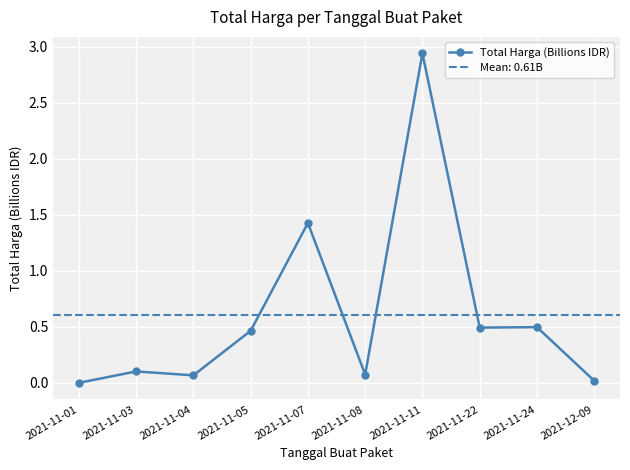

Which has a higher value, 2021-11-22 or 2021-11-01?

2021-11-22